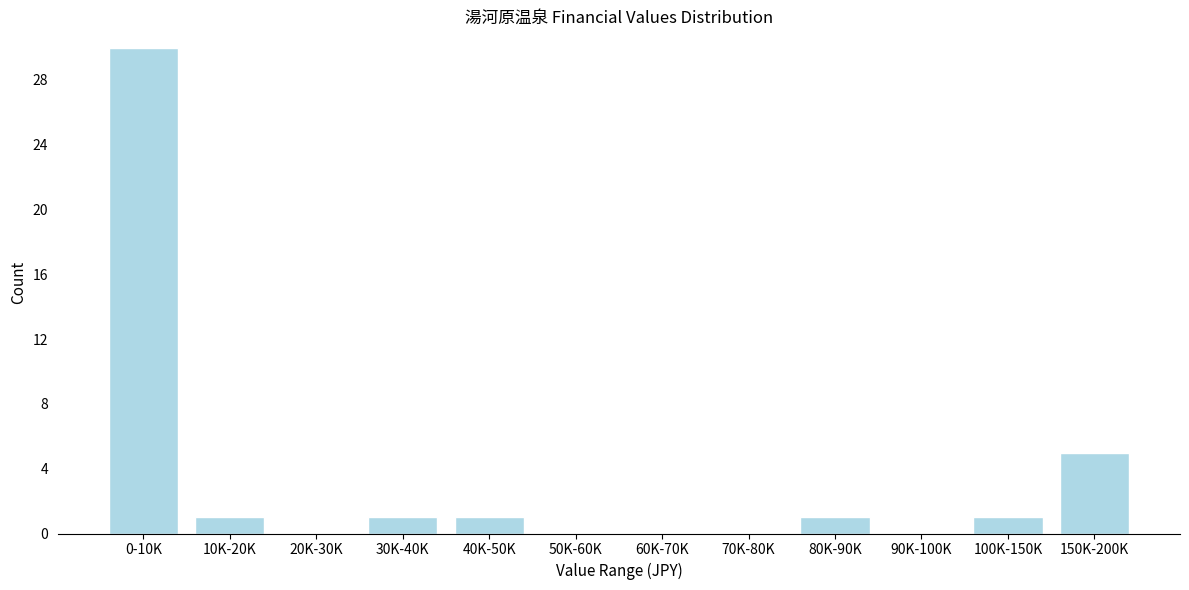

Reading left to right, extract all data points from this chart.

0-10K=30	10K-20K=1	20K-30K=0	30K-40K=1	40K-50K=1	50K-60K=0	60K-70K=0	70K-80K=0	80K-90K=1	90K-100K=0	100K-150K=1	150K-200K=5